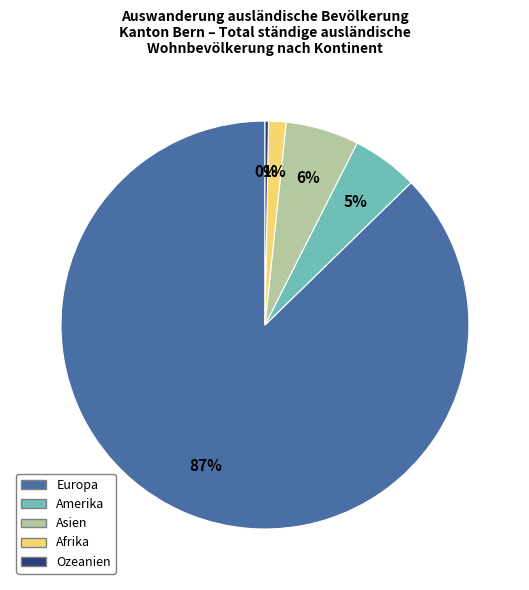

To the nearest percent, what is the difference between the Amerika and Afrika slice percentages?

4%